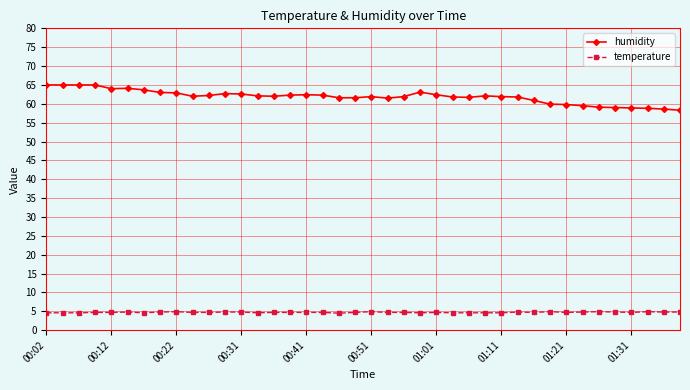

Rank the series by their average value, from highest to lowest.

humidity, temperature